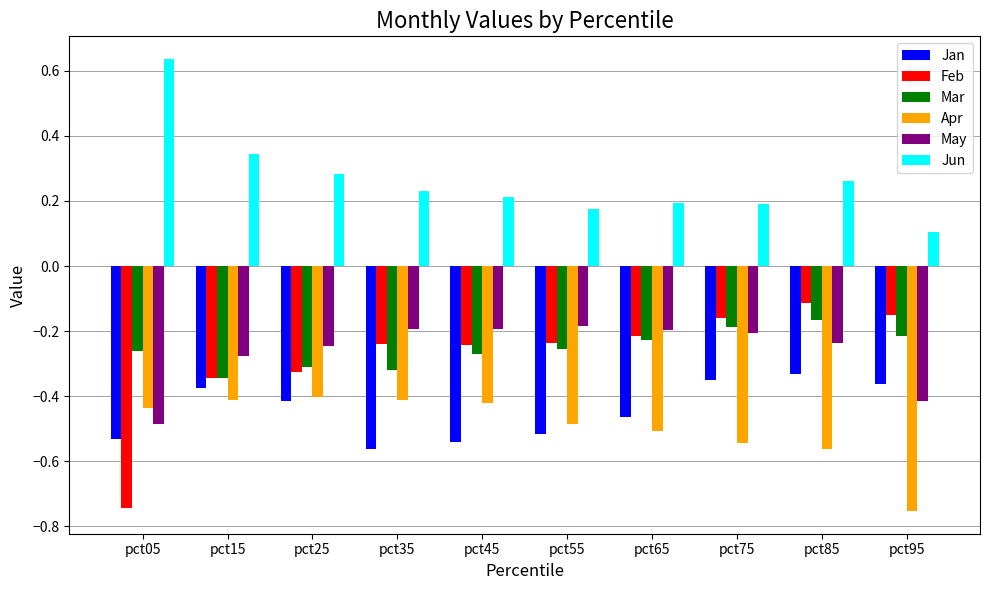

How many categories are shown in the chart?

10